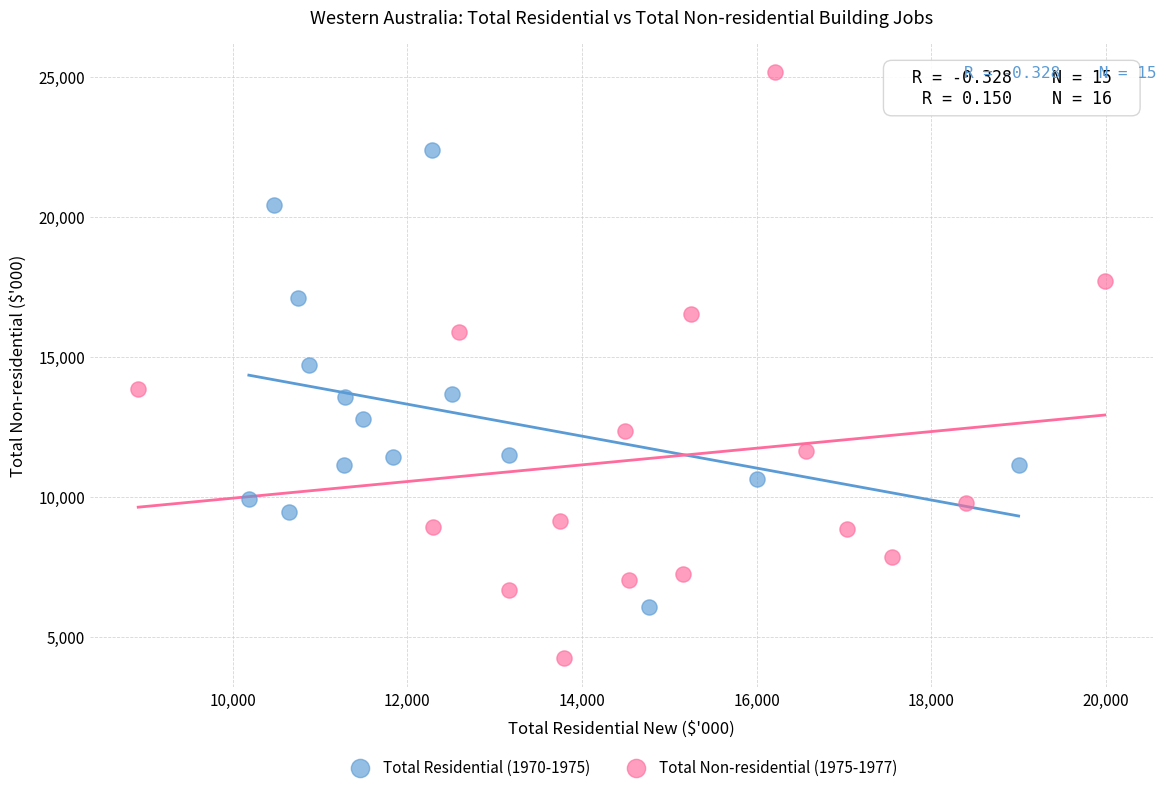

Which series contains the lowest Y value?

Total Non-residential (1975-1977)